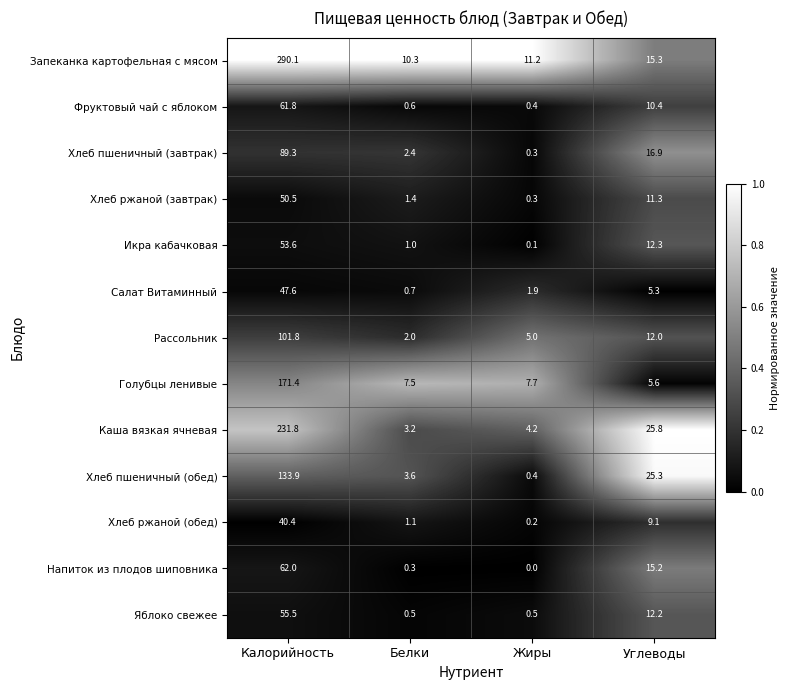

What is the greatest value displayed?

290.1